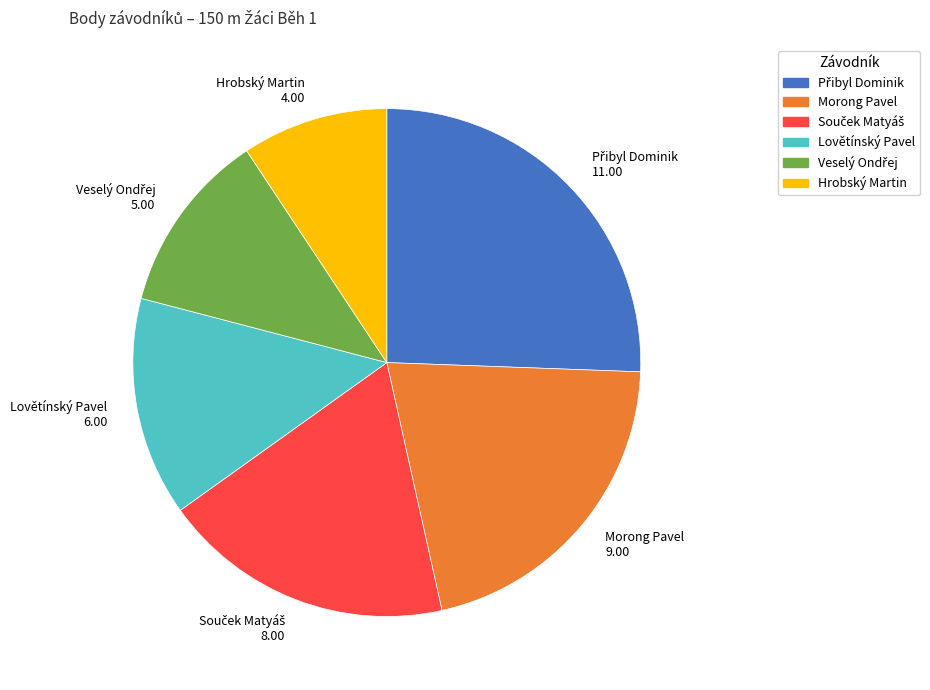

Is there any slice that represents more than half of the pie?

No